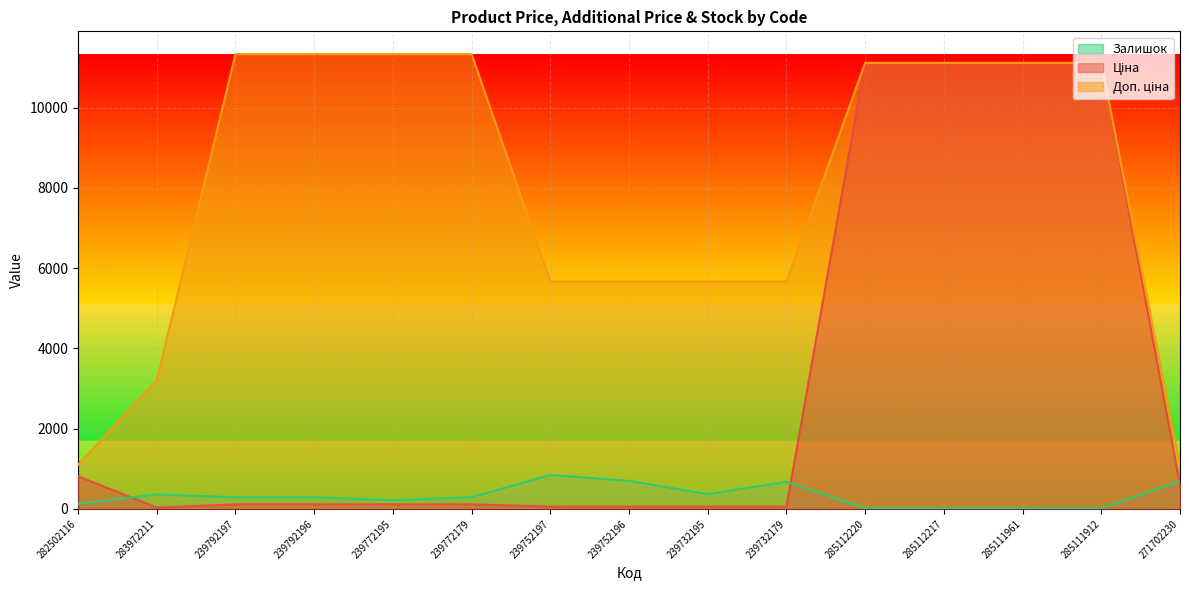

What is the value of the Доп. ціна point at the 6th from the left?

11334.0